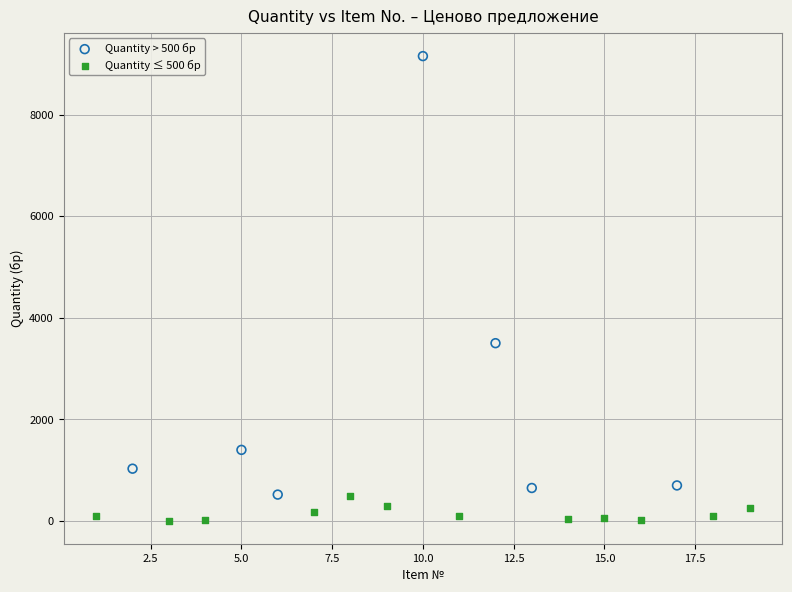

Which series contains the highest Y value?

Quantity > 500 бр